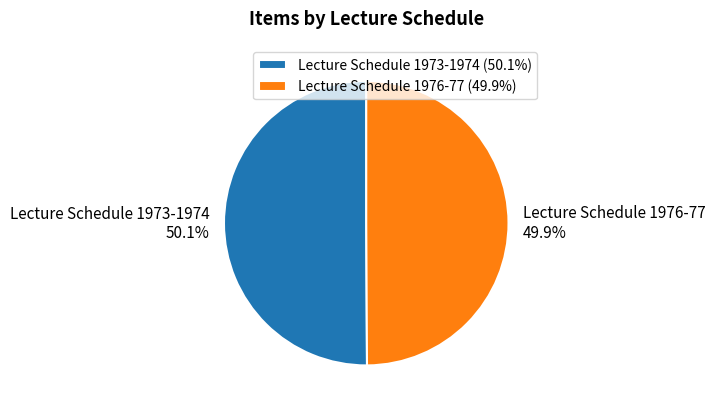

How many slices are in this pie chart?

2